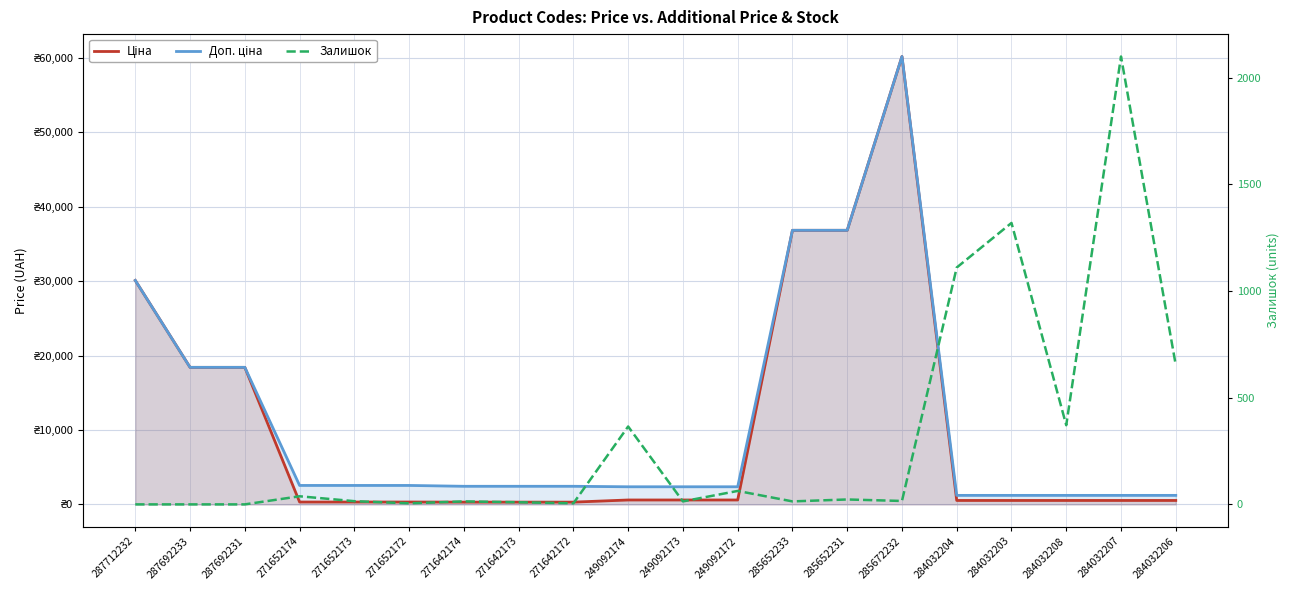

Reading right to left, extract all data points from this chart.

Ціна: 284032206=528.2	284032207=528.2	284032208=528.2	284032203=528.2	284032204=528.2	285672232=60205.6	285652231=36841.8	285652233=36841.8	249092172=591.6	249092173=591.6	249092174=591.6	271642172=304.1	271642173=304.1	271642174=304.1	271652172=318.3	271652173=318.3	271652174=318.3	287692231=18420.9	287692233=18420.9	287712232=30102.8
Доп. ціна: 284032206=1210.7	284032207=1210.7	284032208=1210.7	284032203=1210.7	284032204=1210.7	285672232=60205.6	285652231=36841.8	285652233=36841.8	249092172=2366.5	249092173=2366.5	249092174=2366.5	271642172=2432.8	271642173=2432.8	271642174=2432.8	271652172=2546.4	271652173=2546.4	271652174=2546.4	287692231=18420.9	287692233=18420.9	287712232=30102.8
Залишок: 284032206=653.0	284032207=2099.0	284032208=371.0	284032203=1319.0	284032204=1110.0	285672232=16.0	285652231=23.0	285652233=14.0	249092172=63.0	249092173=14.0	249092174=365.0	271642172=5.0	271642173=10.0	271642174=14.0	271652172=5.0	271652173=15.0	271652174=38.0	287692231=0.0	287692233=0.0	287712232=0.0